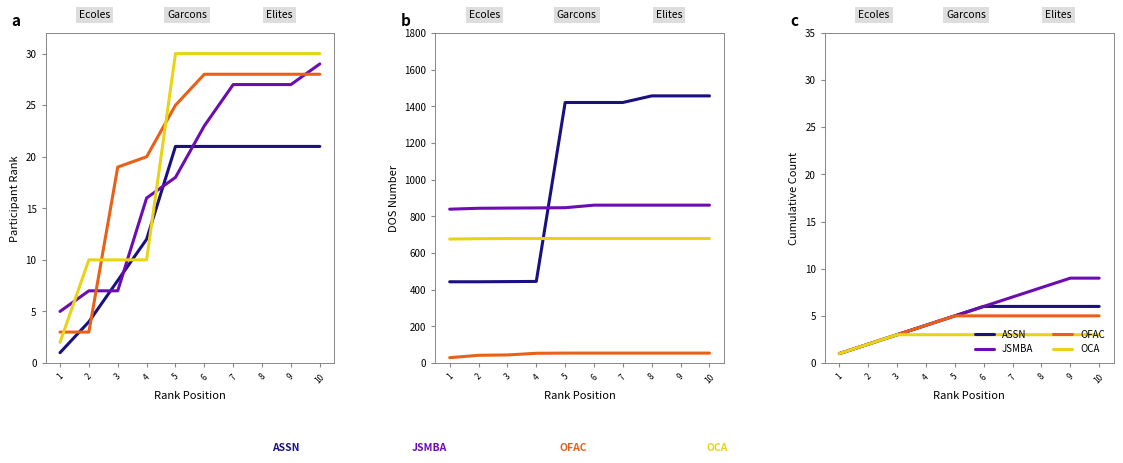

How many lines are shown in the chart?

4